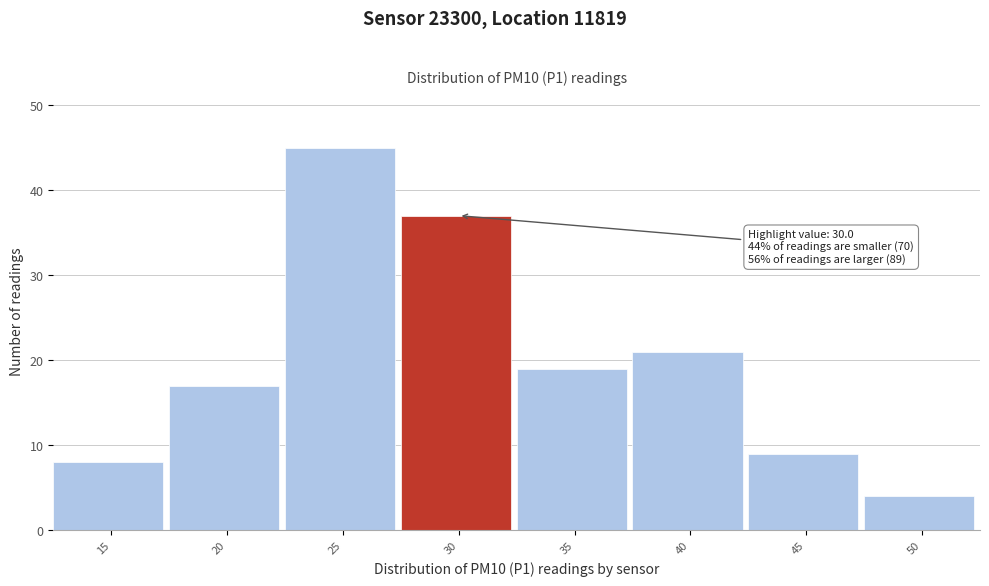

Reading left to right, extract all data points from this chart.

8	17	45	37	19	21	9	4